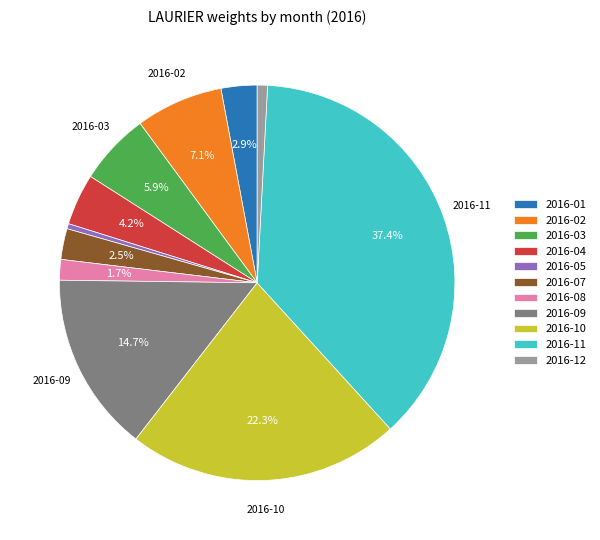

To the nearest percent, what is the difference between the largest and smallest slice percentages?

37%